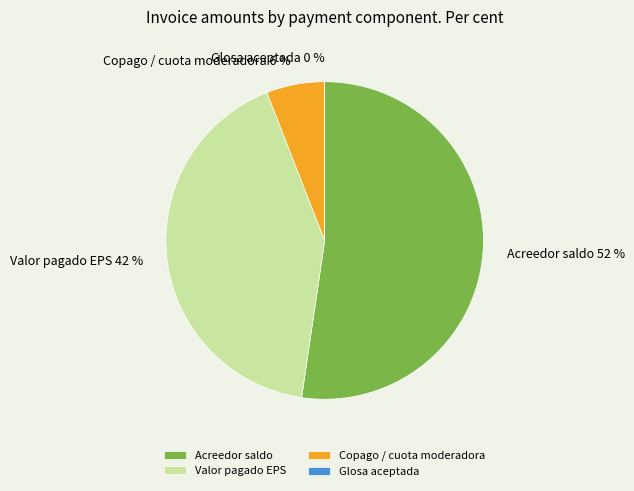

Do 3 and 15 together represent more than half of the pie?

No